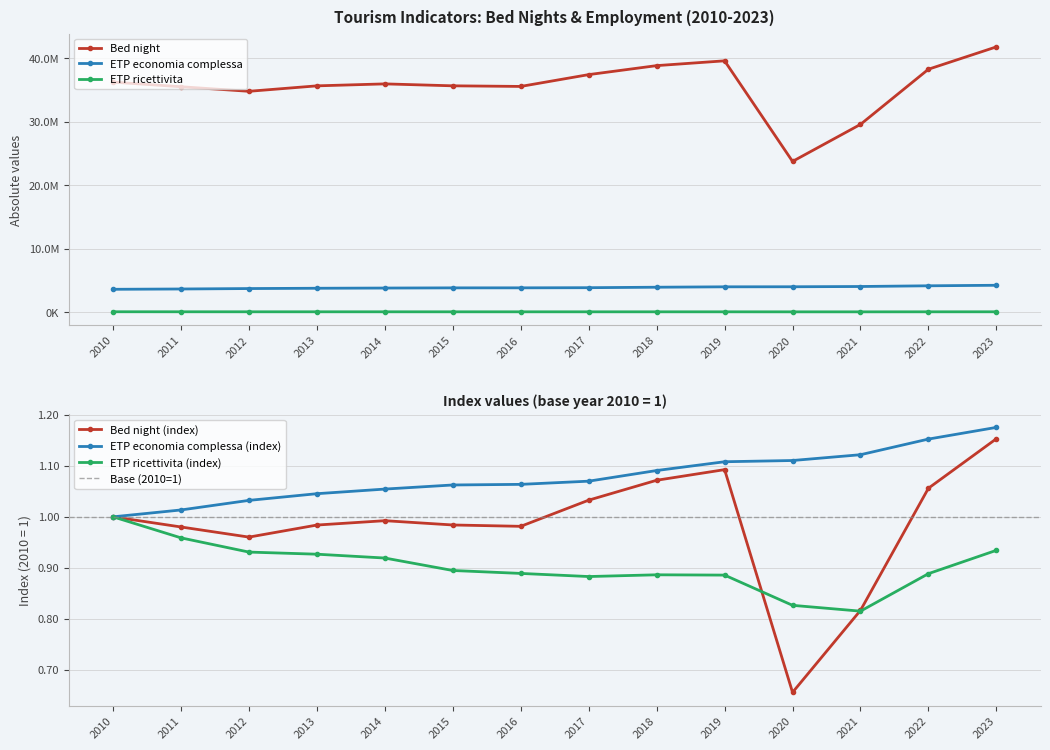

Reading left to right, what are all the values shown in this chart?

Bed night: 2010=36207812.0	2011=35486256.0	2012=34766273.0	2013=35623883.0	2014=35933512.0	2015=35628476.0	2016=35532576.0	2017=37392740.0	2018=38806777.0	2019=39562039.0	2020=23730738.0	2021=29558849.0	2022=38241145.0	2023=41759083.0
ETP economia complessa: 2010=3606332.2	2011=3654957.7	2012=3722777.2	2013=3770116.7	2014=3802769.9	2015=3831806.1	2016=3836155.9	2017=3858753.6	2018=3934124.2	2019=3996287.9	2020=4005006.6	2021=4046042.3	2022=4156741.1	2023=4239484.9
ETP ricettivita: 2010=71142.2	2011=68204.6	2012=66218.3	2013=65923.2	2014=65387.1	2015=63646.7	2016=63238.8	2017=62802.7	2018=63045.5	2019=63003.3	2020=58781.8	2021=57969.0	2022=63204.8	2023=66464.2